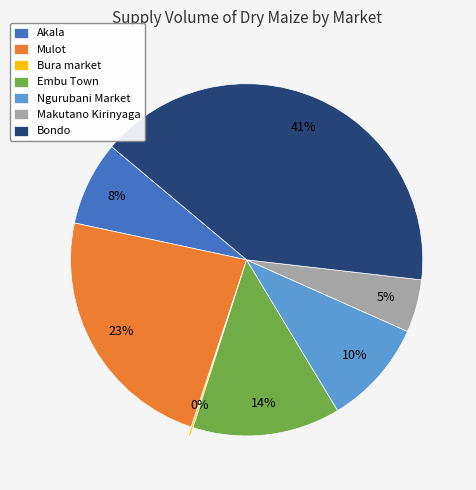

Do Bondo and Mulot together represent more than half of the pie?

Yes